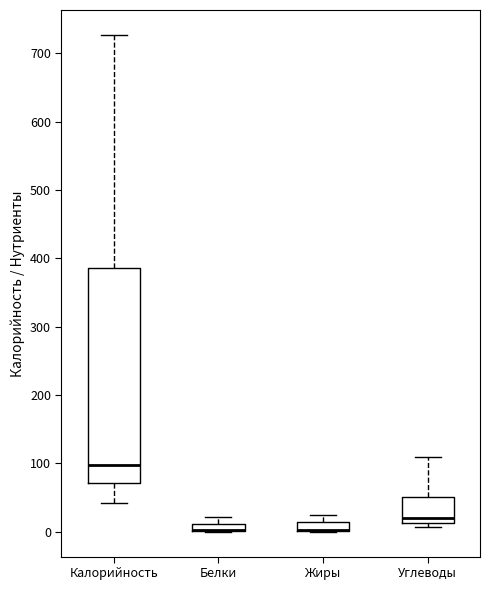

Where does the upper whisker of the box for Белки end on the y-axis? The values are not printed on the chart, so give them approximately, as read against the axis.

20